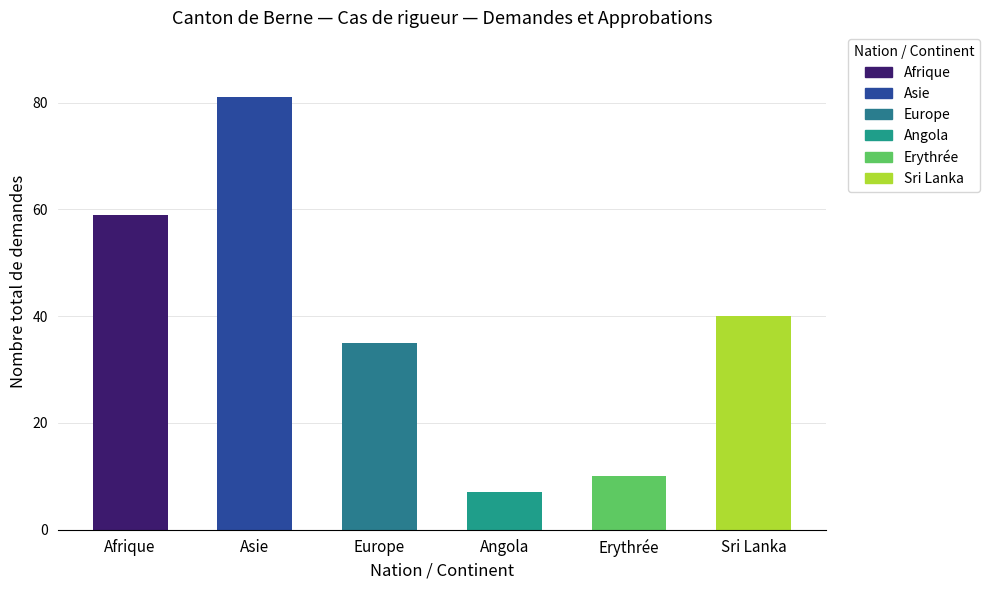

Which category has the highest value in the Afrique series?

Asie